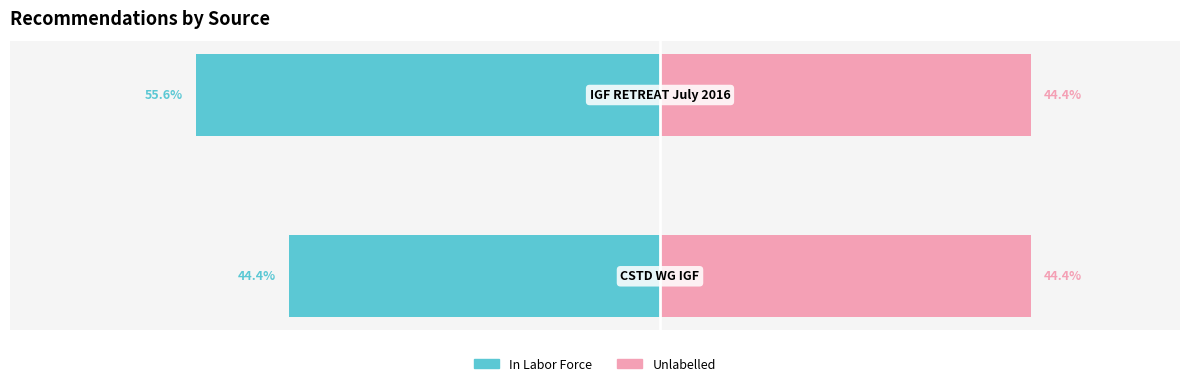

What is the smallest value displayed?

-55.6